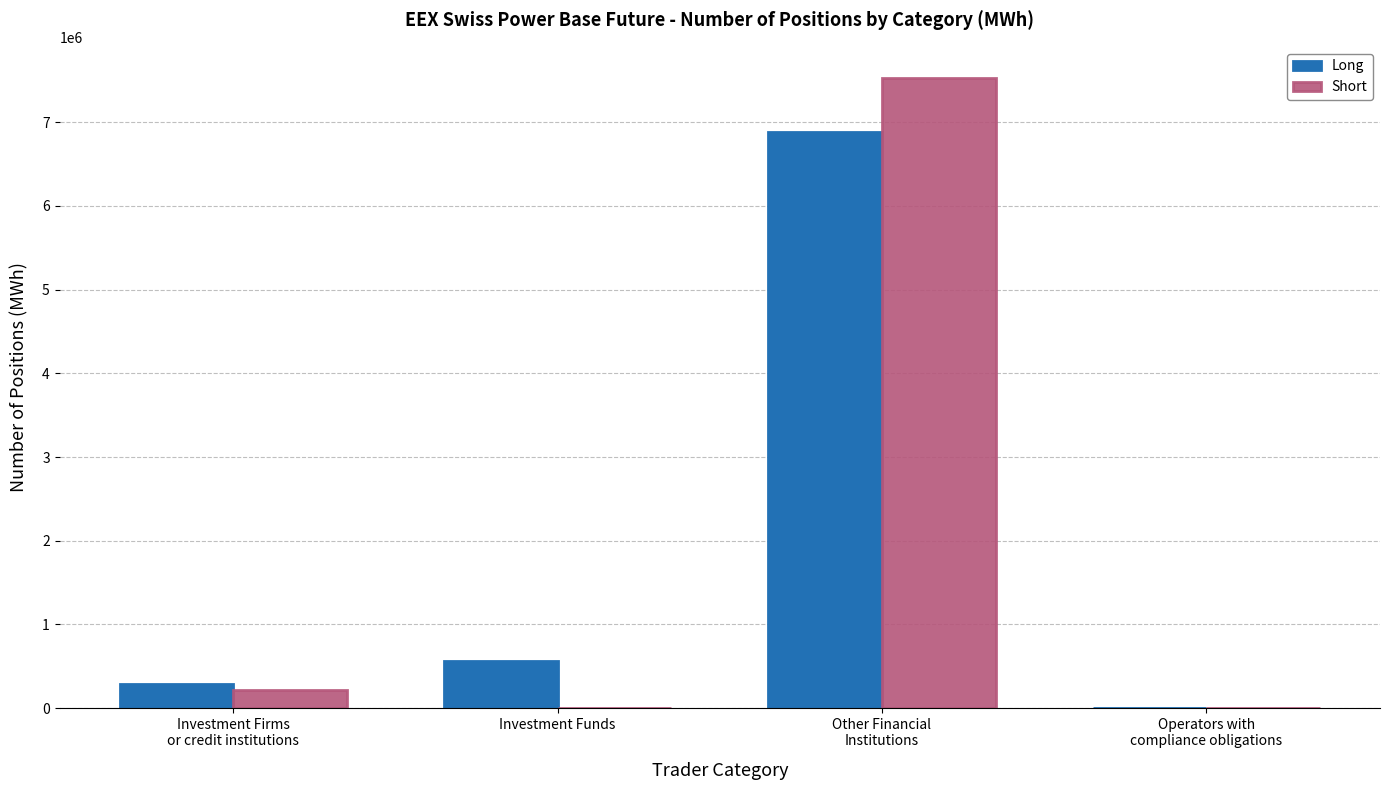

At which label does Long reach its peak?

Other Financial
Institutions